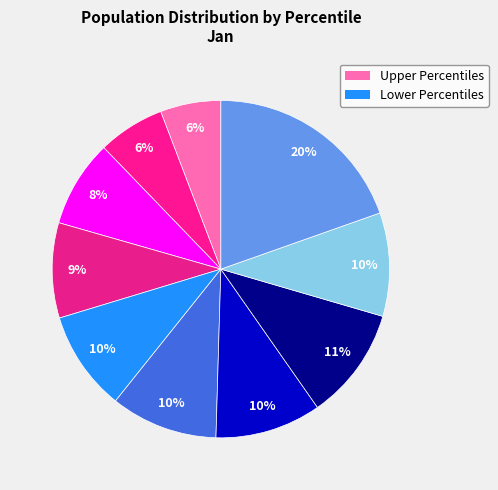

Is there a majority slice in this chart?

No